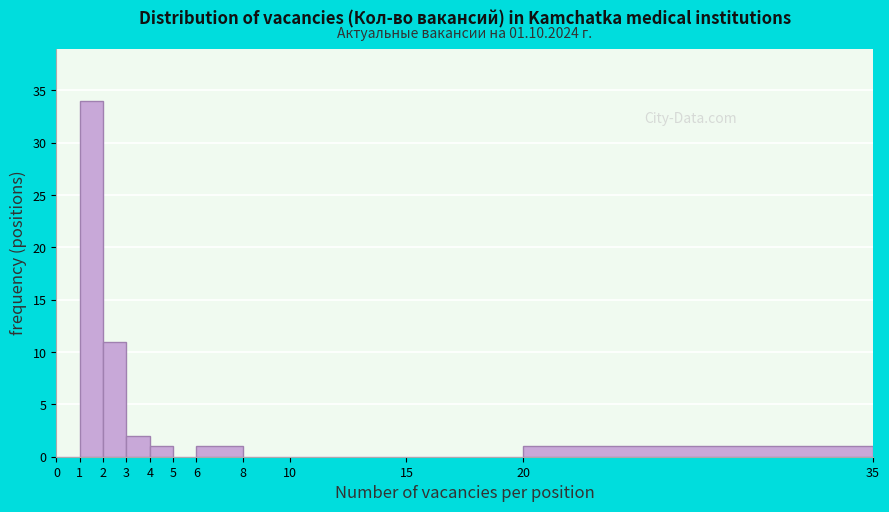

Which range on the x-axis has the tallest bar?

1 to 2